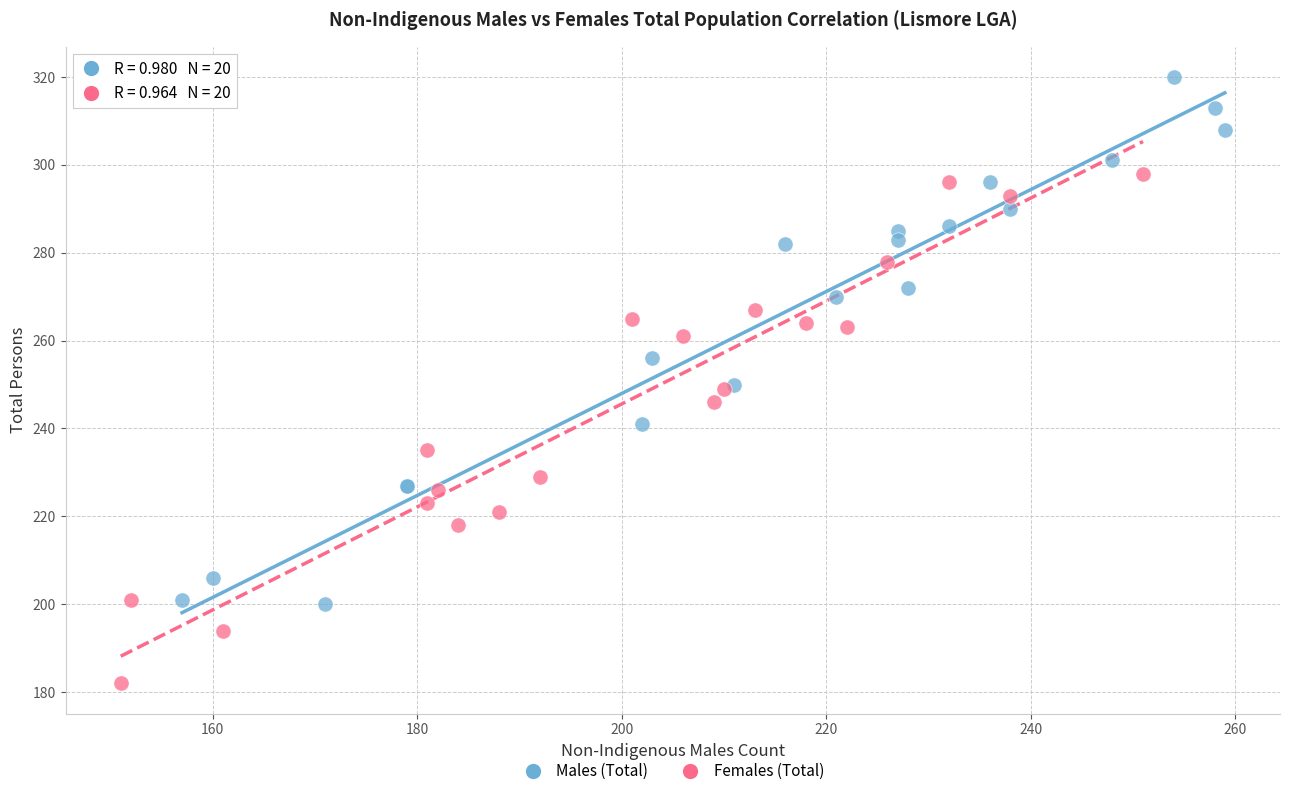

Which series reaches the maximum Y coordinate?

Males (Total)